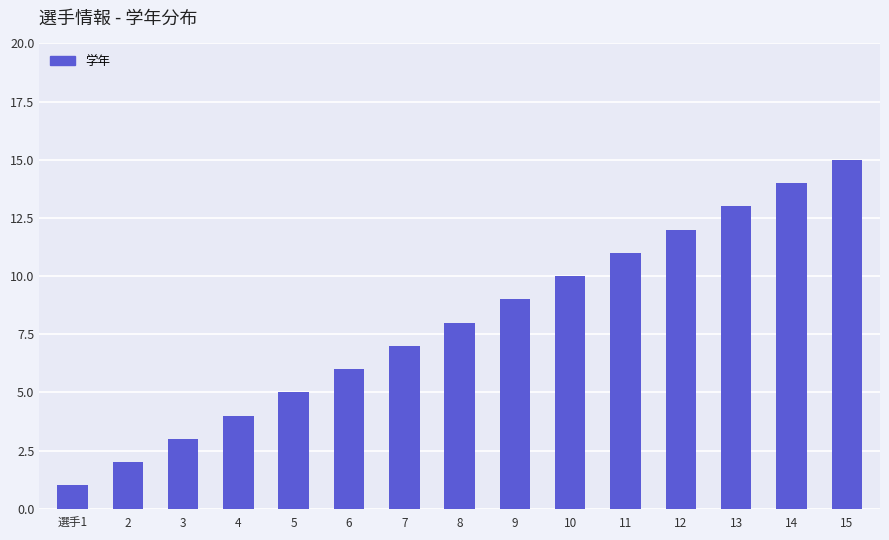

Rank the categories by value from highest to lowest.

15, 14, 13, 12, 11, 10, 9, 8, 7, 6, 5, 4, 3, 2, 選手1